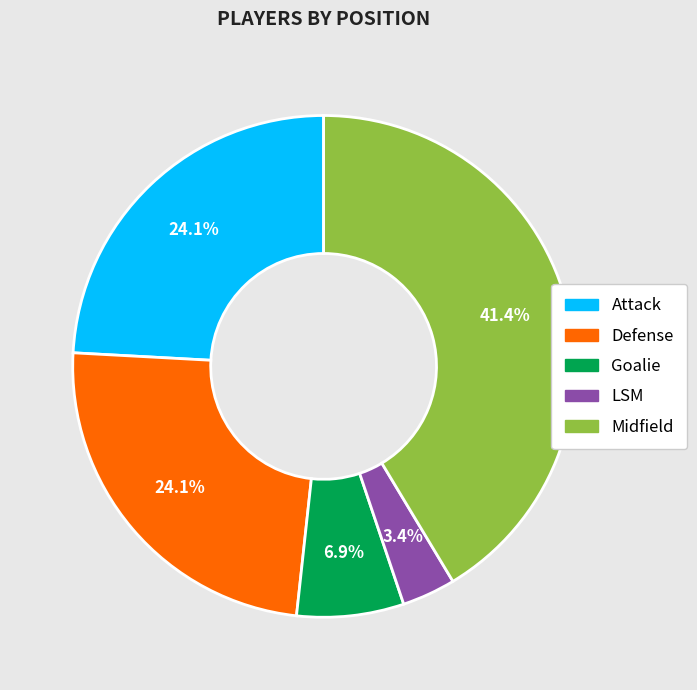

To the nearest percent, what portion does LSM represent?

3%